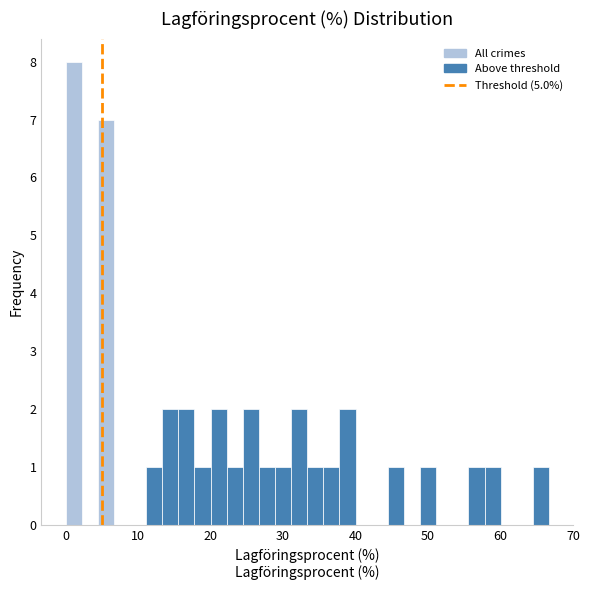

Read against the x-axis, roughly where is the centre of the tallest bar?

1